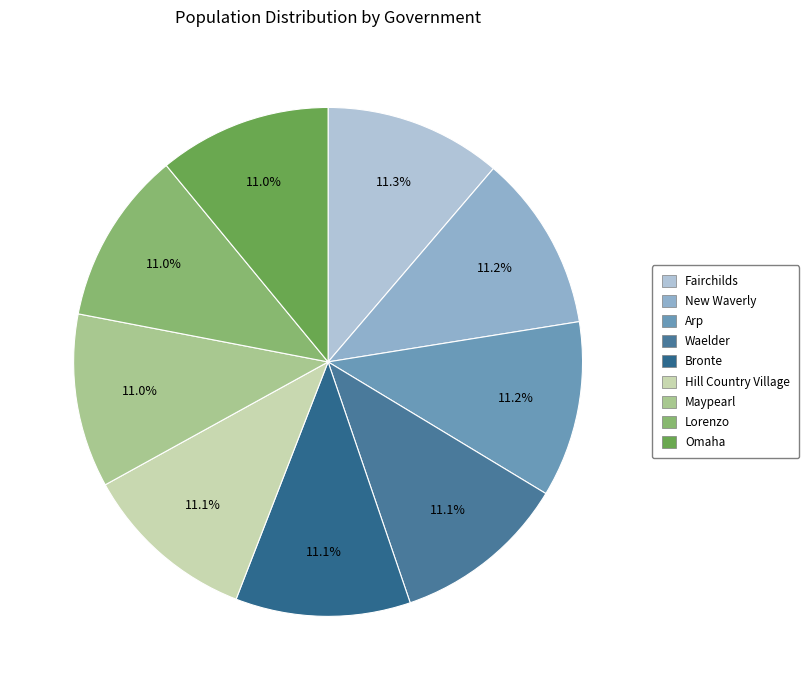

How many slices are in this pie chart?

9